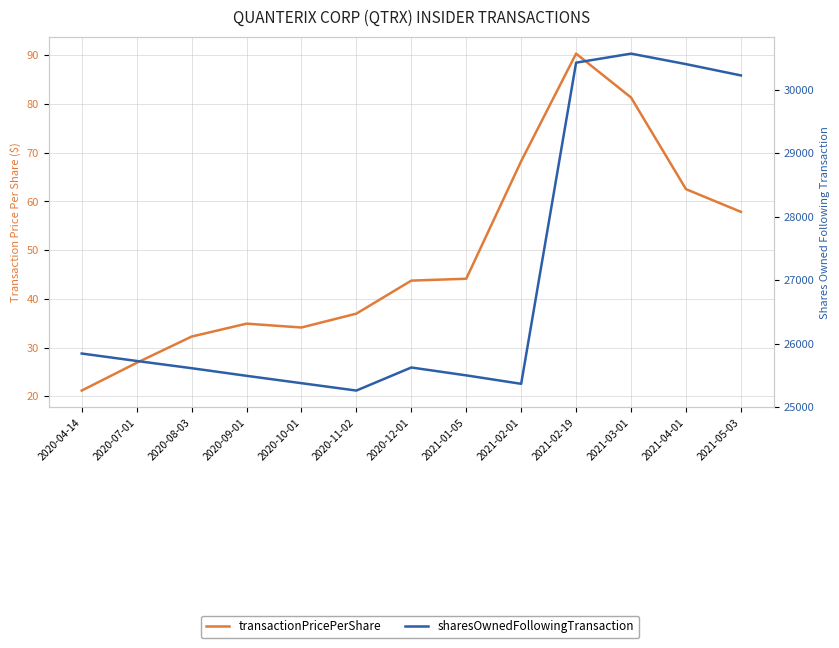

Rank the series by their maximum value, from lowest to highest.

transactionPricePerShare, sharesOwnedFollowingTransaction